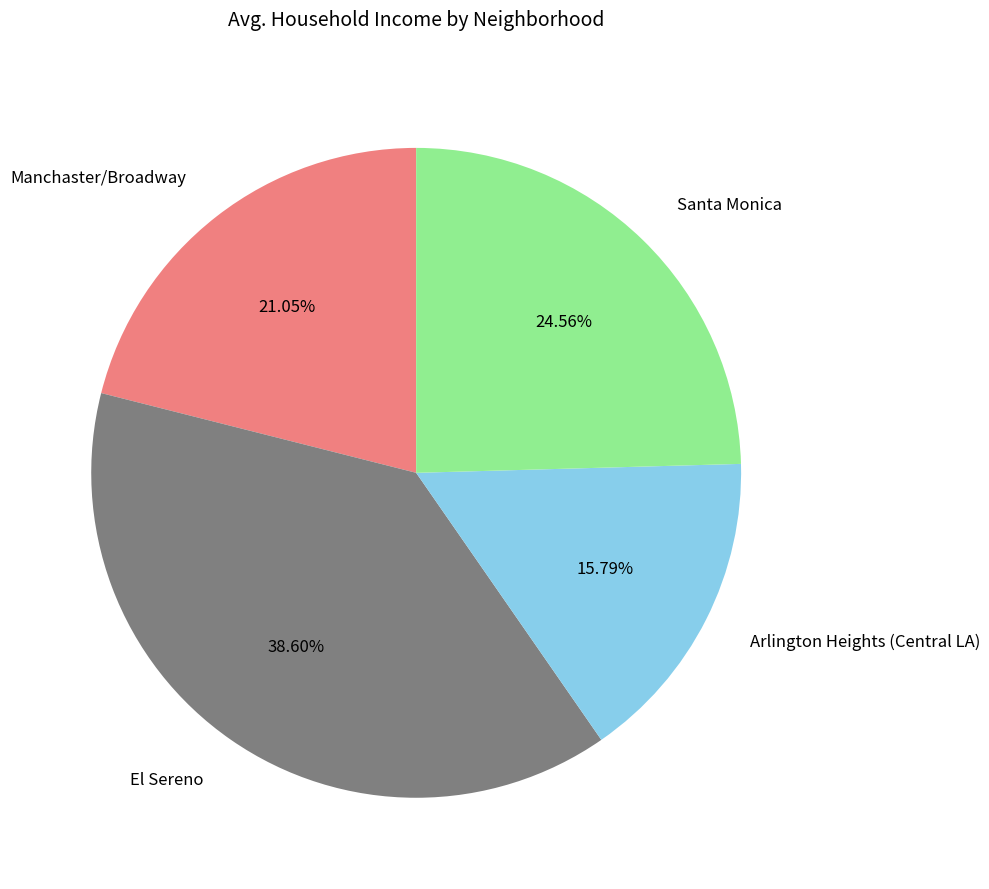

The Santa Monica slice represents 18% of the pie. True or false?

False